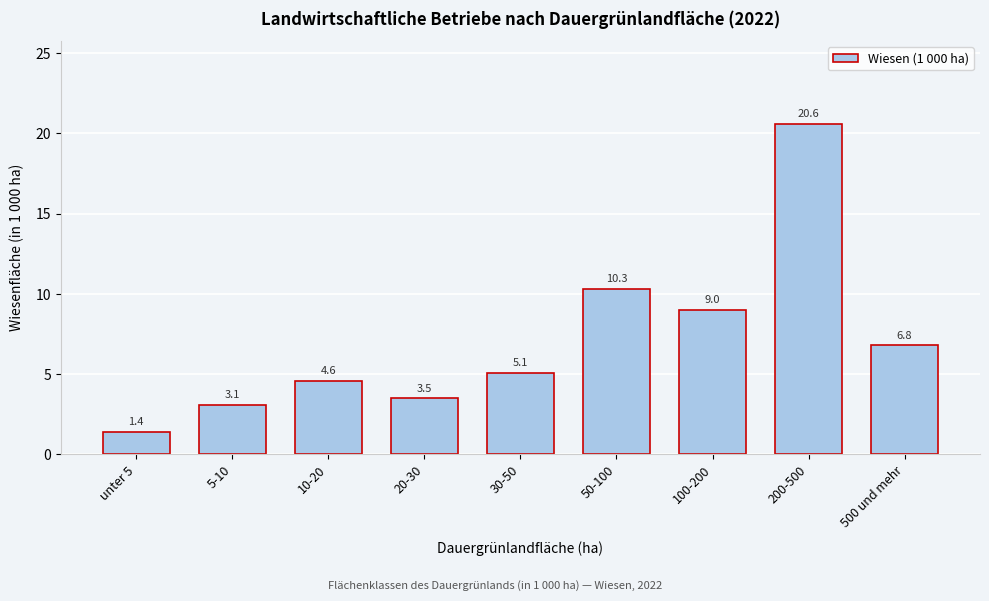

Reading left to right, list all the values displayed in this chart.

1.4	3.1	4.6	3.5	5.1	10.3	9.0	20.6	6.8